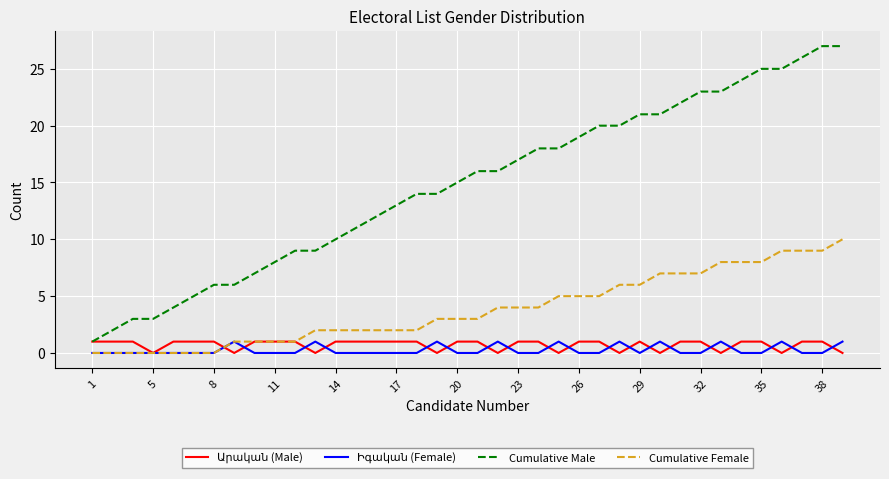

True or false: Cumulative Female and Cumulative Male intersect in this chart.

False